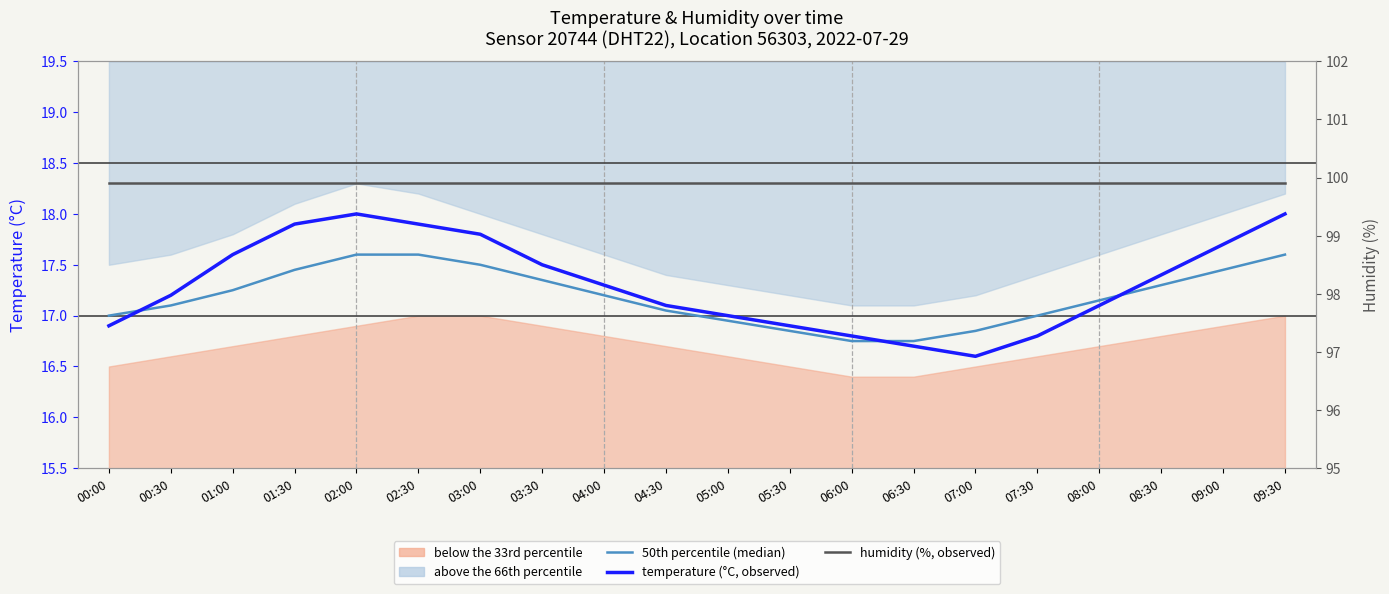

What is the greatest value displayed?

99.9